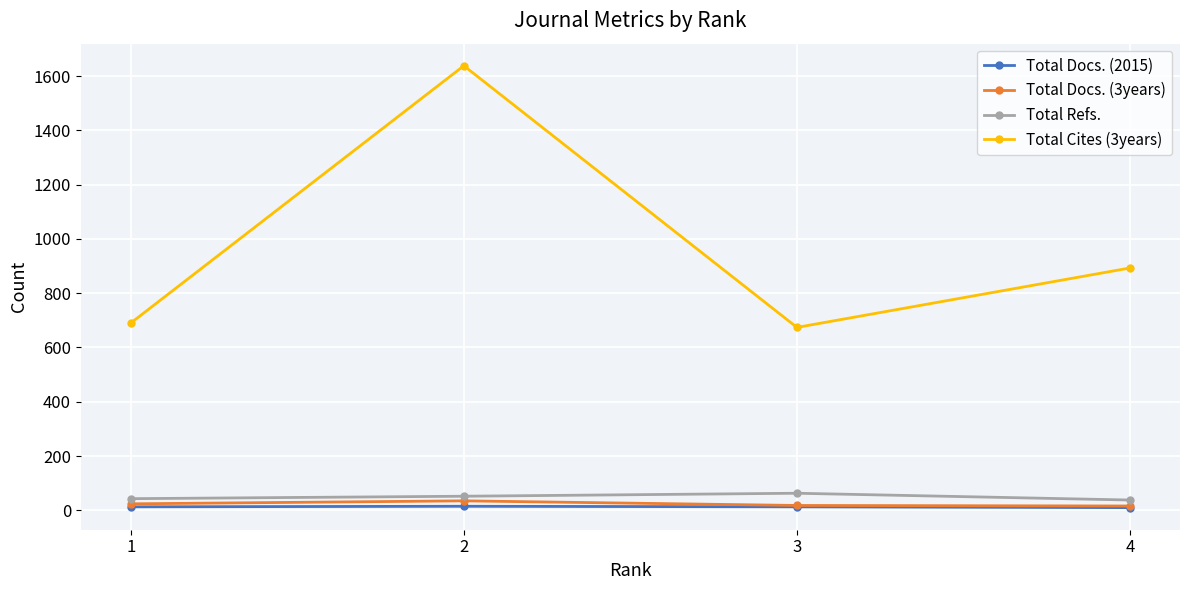

Which series has the largest total across all categories?

Total Cites (3years)